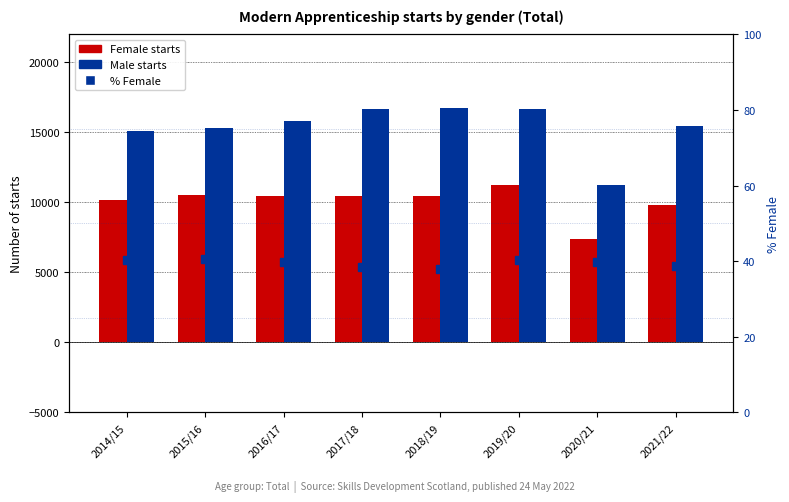

Is the value of % Female at 2016/17 greater than the value of Male at 2017/18?

No